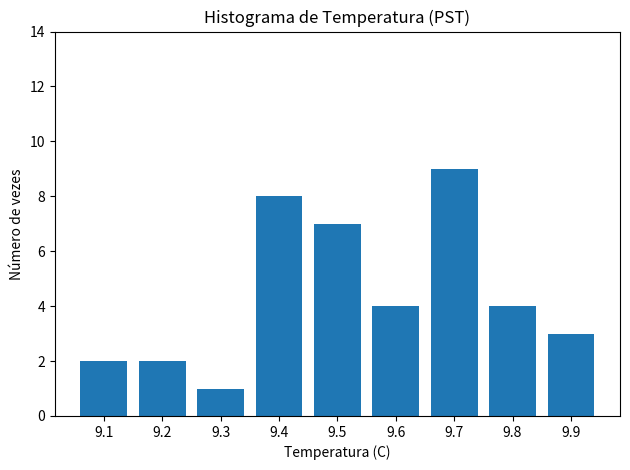

At which category does the chart reach its peak across all series?

9.7